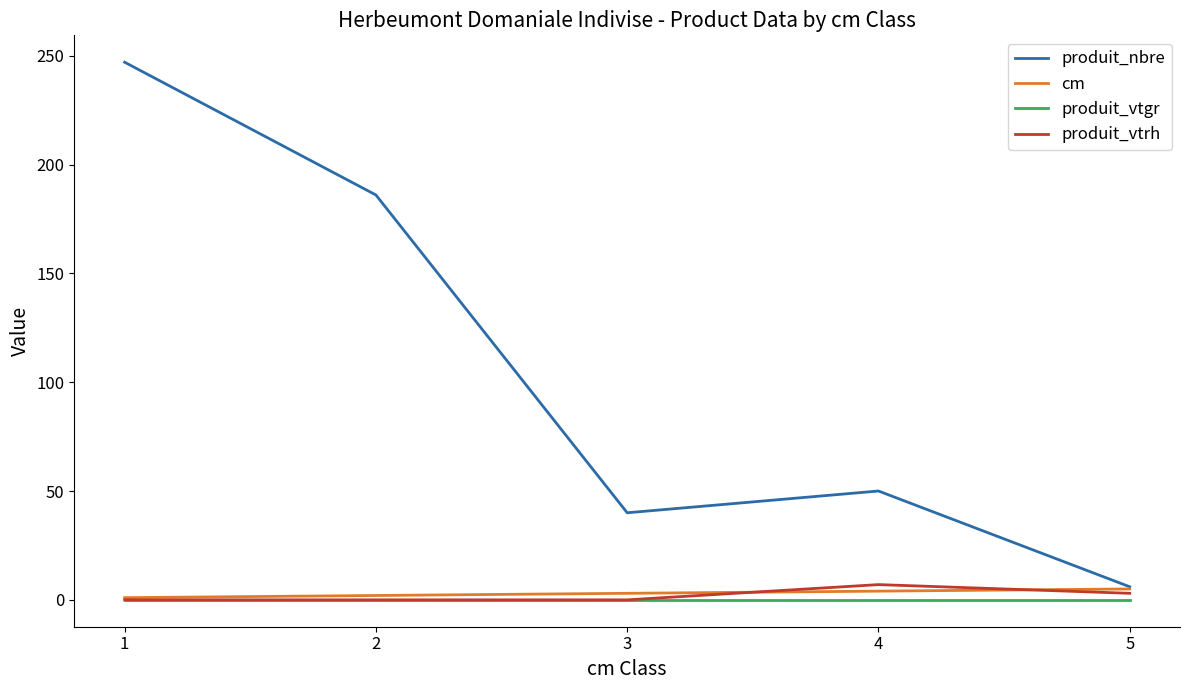

What is the sum of all produit_nbre values?

529